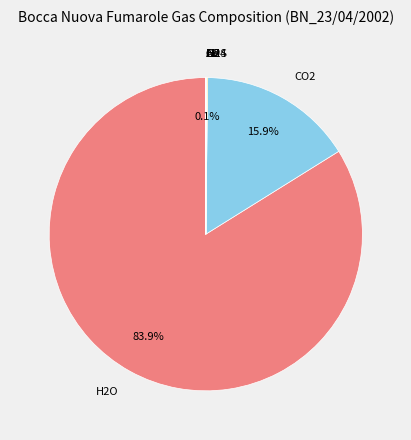

To the nearest percent, what is the difference between the largest and smallest slice percentages?

84%